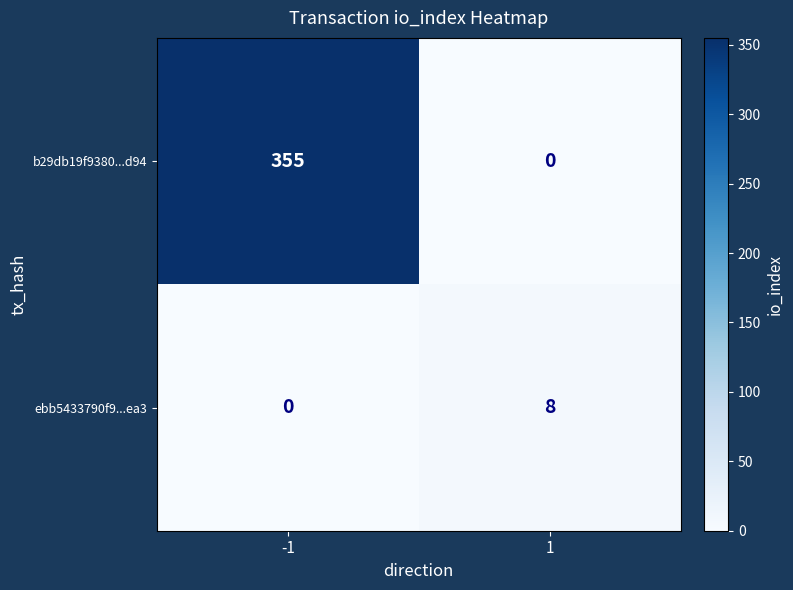

How many distinct data groups are displayed?

2